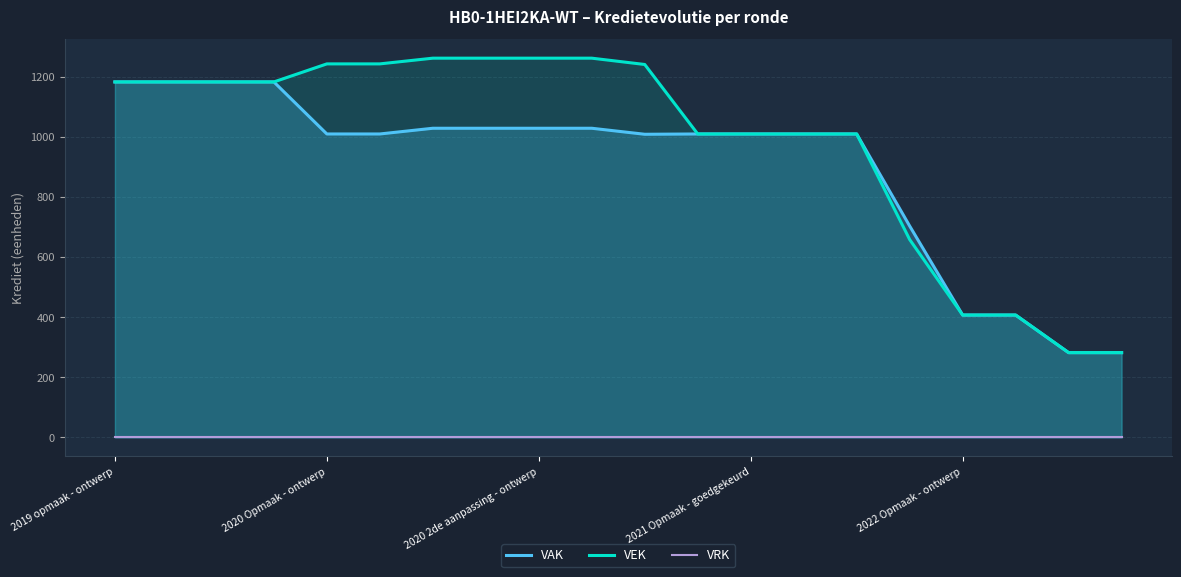

Is the value of VEK at 6 greater than the value of VRK at 9?

Yes